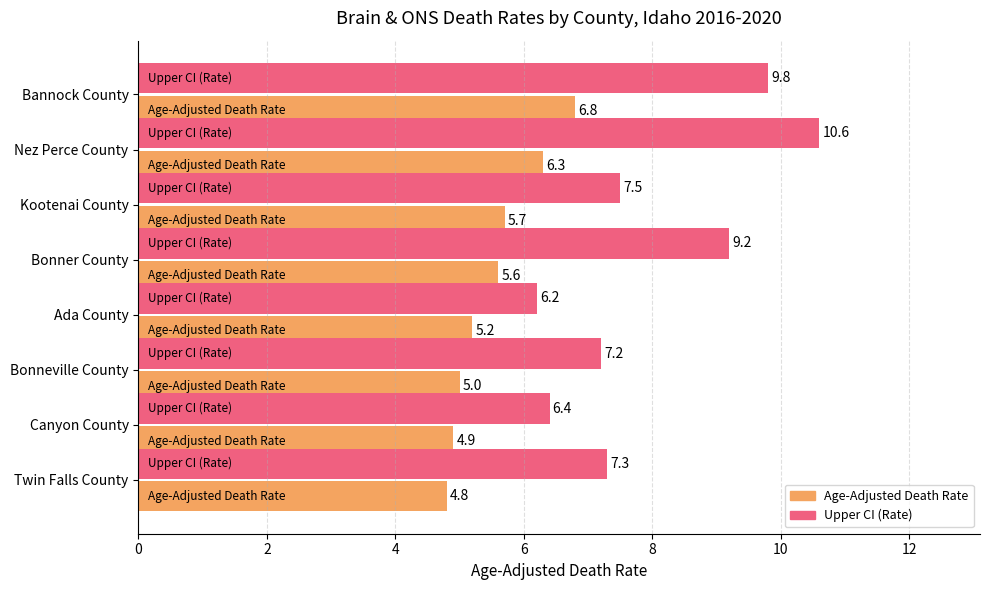

True or false: Upper CI (Rate) has a value of 6.0 at Bonner County.

False